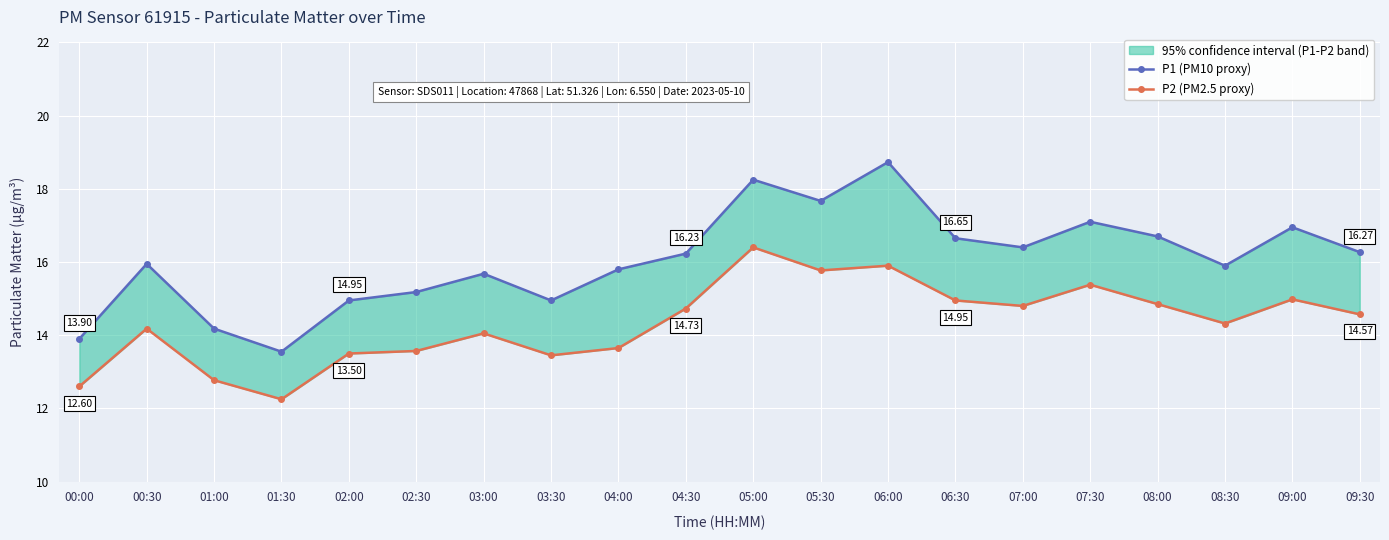

At which category does P2 (PM2.5 proxy) reach its first local valley?

01:30